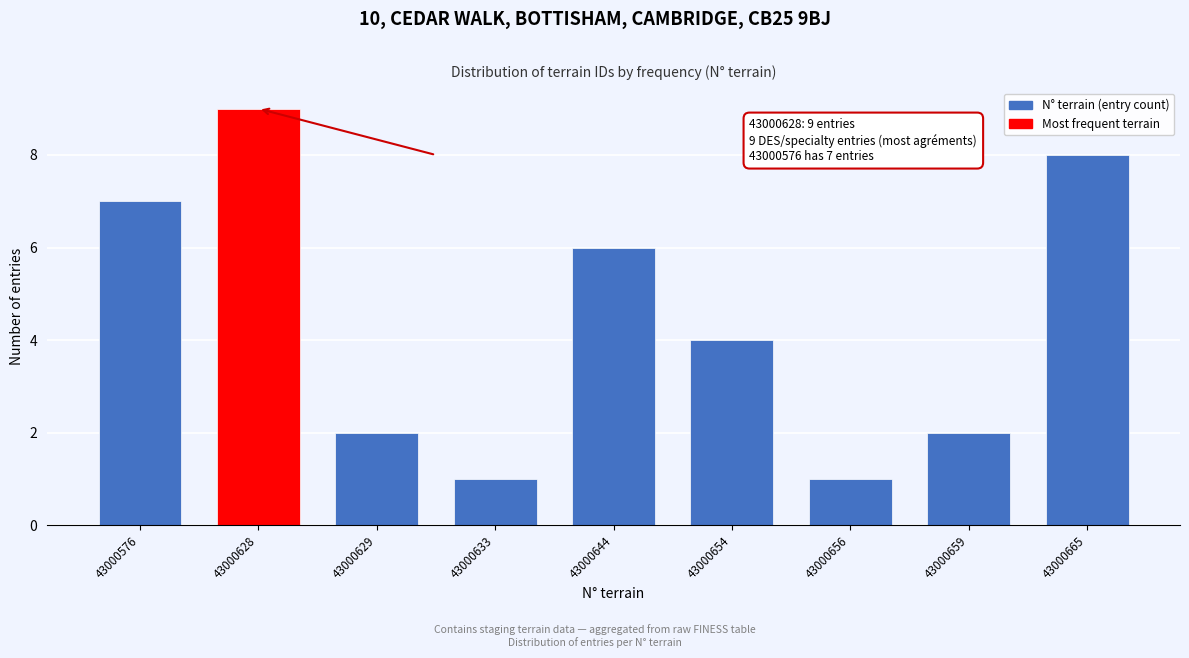

Reading right to left, transcribe all the data shown in this chart.

43000665=8	43000659=2	43000656=1	43000654=4	43000644=6	43000633=1	43000629=2	43000628=9	43000576=7